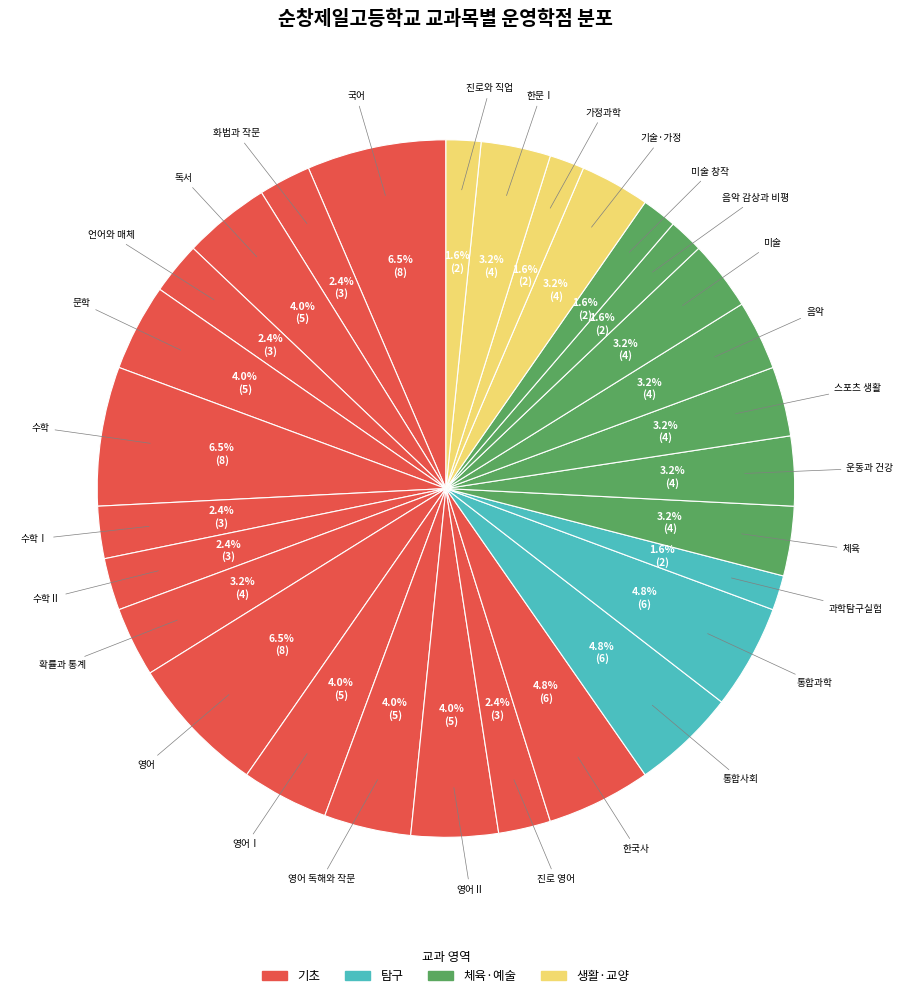

To the nearest percent, what is the combined percentage of 한국사 and 영어 독해와 작문?

9%